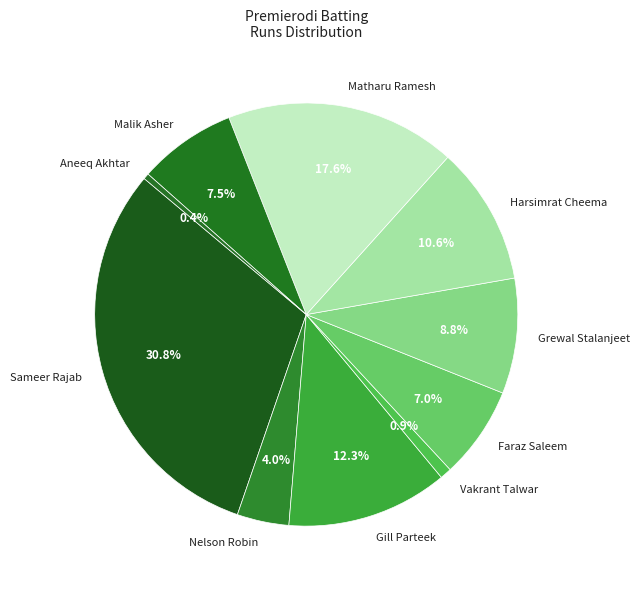

To the nearest percent, what is the difference between the Malik Asher and Vakrant Talwar slice percentages?

7%